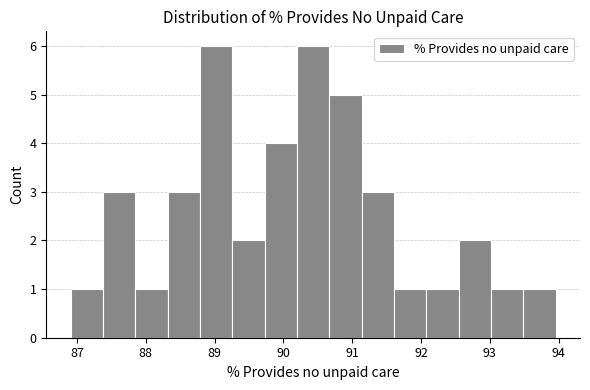

Reading left to right, transcribe this chart: for each bar, give the range it covers on the x-axis and its height. Neither the bar edges nor the heights are printed on the chart, so give them approximately, as read against the axes.

86.9 to 87.4: 1
87.4 to 87.8: 3
87.8 to 88.3: 1
88.3 to 88.8: 3
88.8 to 89.3: 6
89.3 to 89.7: 2
89.7 to 90.2: 4
90.2 to 90.7: 6
90.7 to 91.1: 5
91.1 to 91.6: 3
91.6 to 92.1: 1
92.1 to 92.5: 1
92.5 to 93.0: 2
93.0 to 93.5: 1
93.5 to 94.0: 1